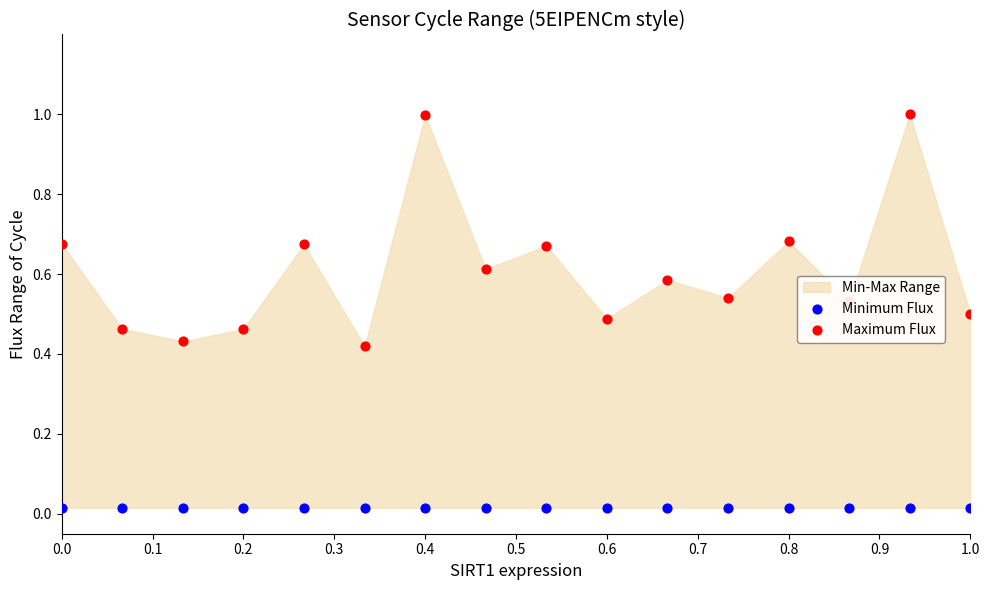

Is the value of Maximum Flux at 0.1 greater than the value of Minimum Flux at 0.4?

Yes